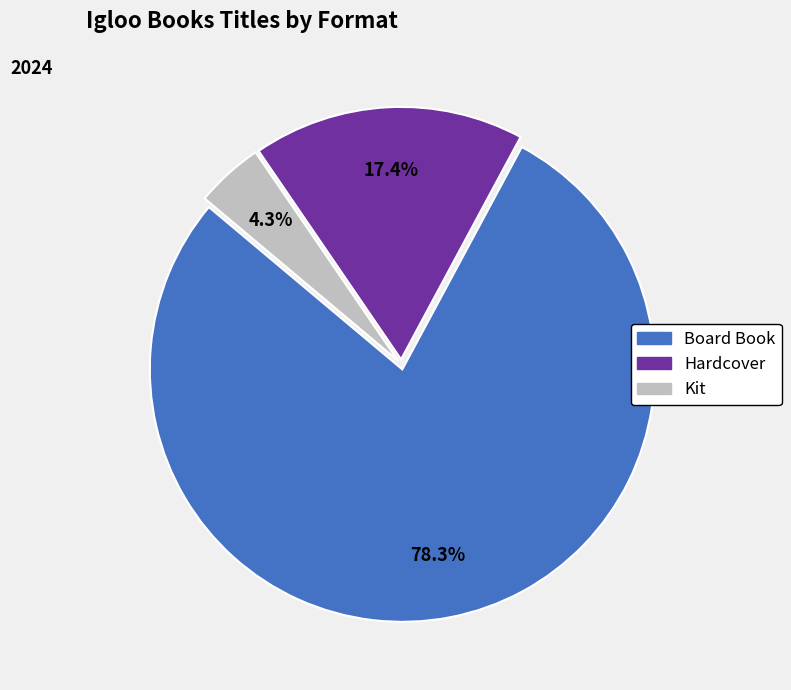

Does Board Book account for over 50% of the chart?

Yes